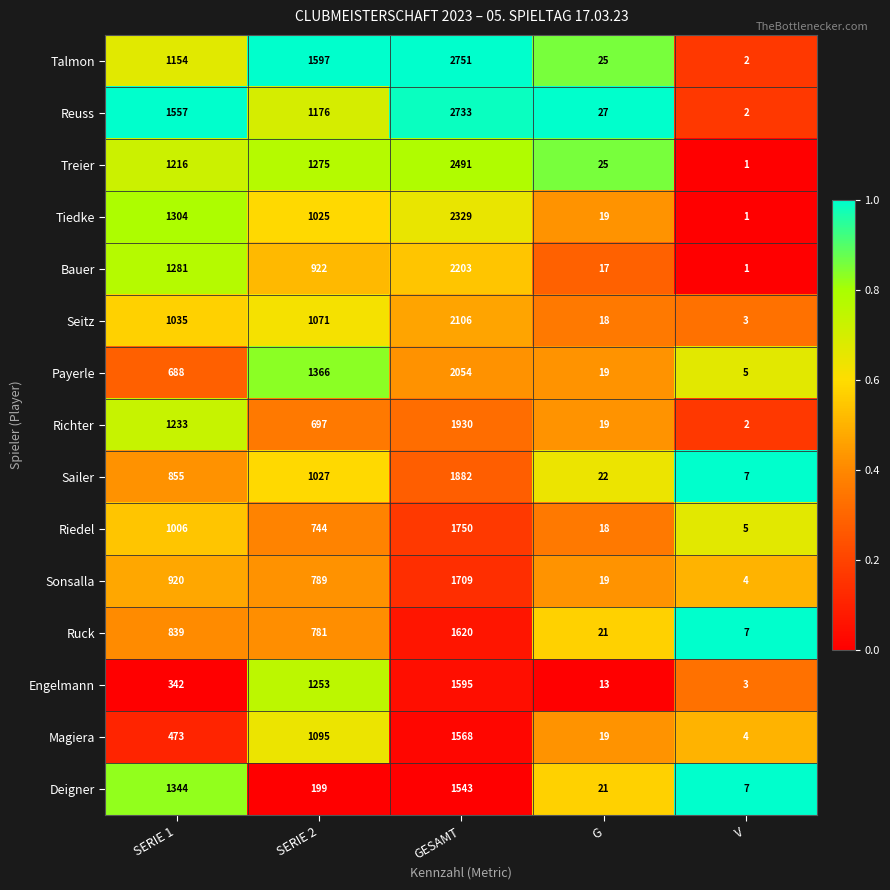

The Talmon series shows 1597 at SERIE 2. True or false?

True